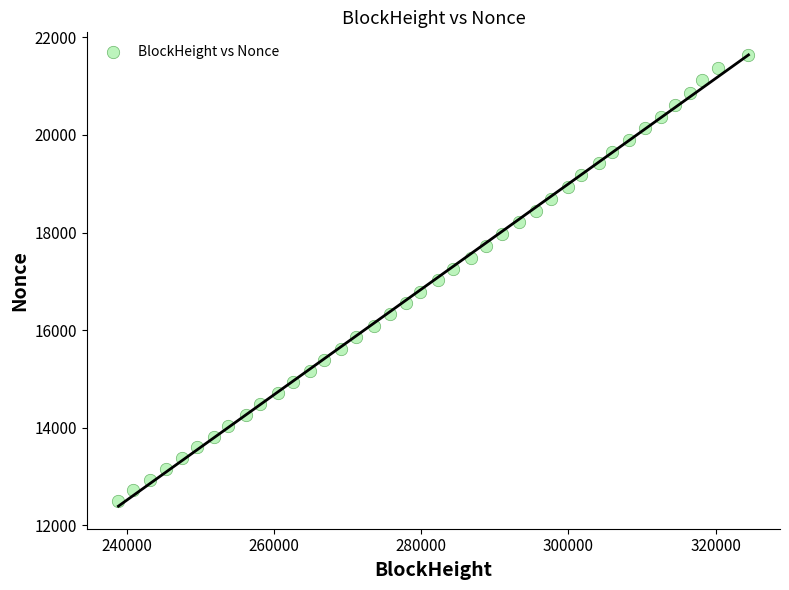

What is the range of X values (max minus min)?

85630